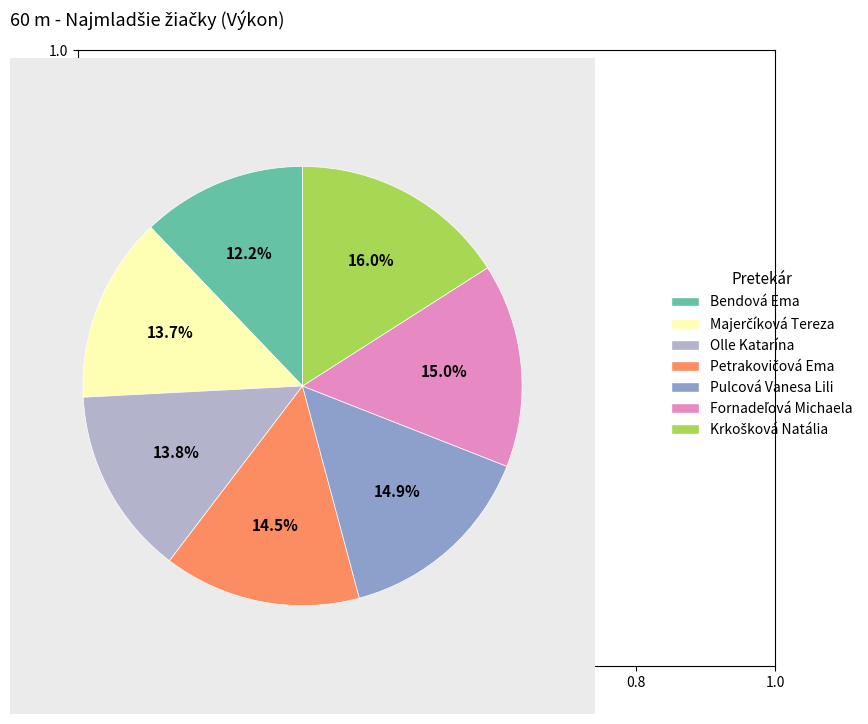

Between Pulcová Vanesa Lili and Bendová Ema, which is larger?

Pulcová Vanesa Lili